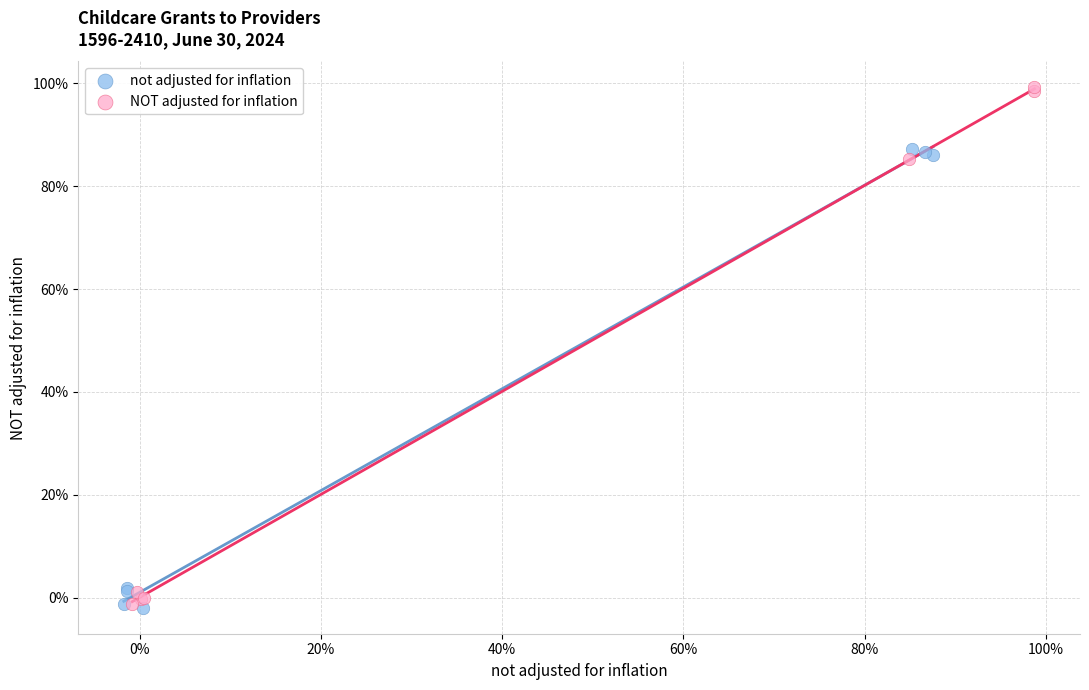

What are all the series names shown in the legend?

not adjusted for inflation, NOT adjusted for inflation